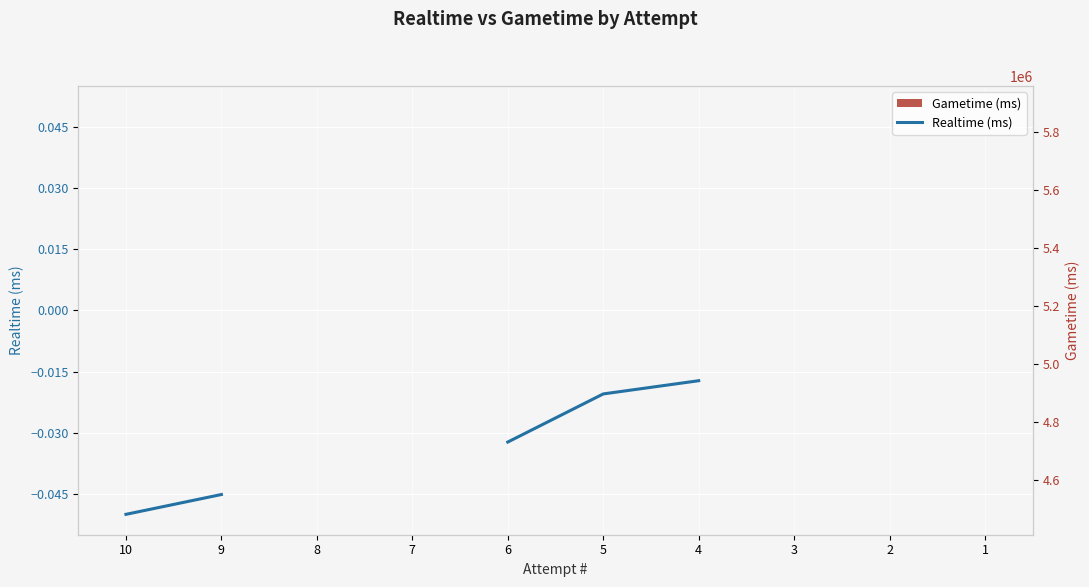

Which category has the lowest value in the Realtime (ms) series?

10